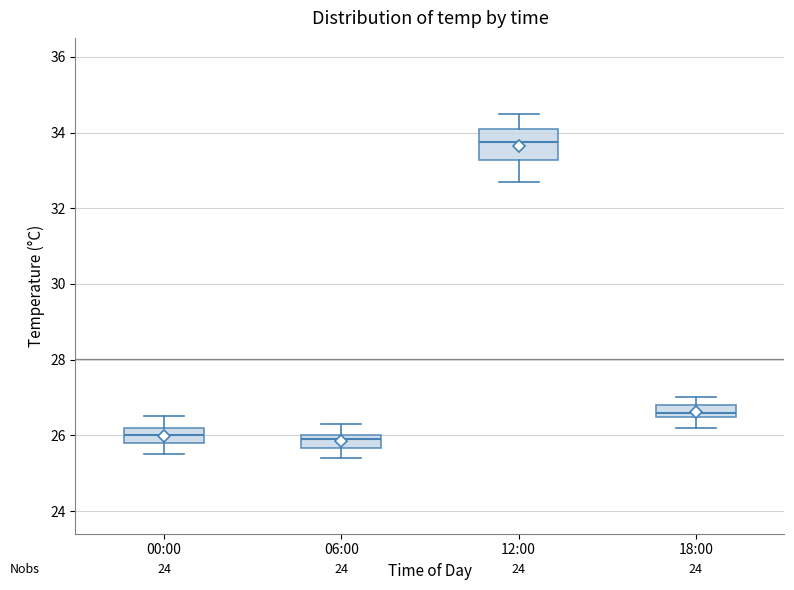

Reading left to right, transcribe this box plot: for each box, give where its median line is, the range the box spans, and where its two whiskers end, as read against the y-axis. The values are not printed on the chart, so give them approximately, as read against the axis.

00:00: median 26.0, box 25.8 to 26.2, whiskers 25.6 to 26.6
06:00: median 26.0 (just below the box's upper edge), box 25.6 to 26.0, whiskers 25.4 to 26.4
12:00: median 33.8, box 33.2 to 34.2, whiskers 32.8 to 34.6
18:00: median 26.6, box 26.4 to 26.8, whiskers 26.2 to 27.0